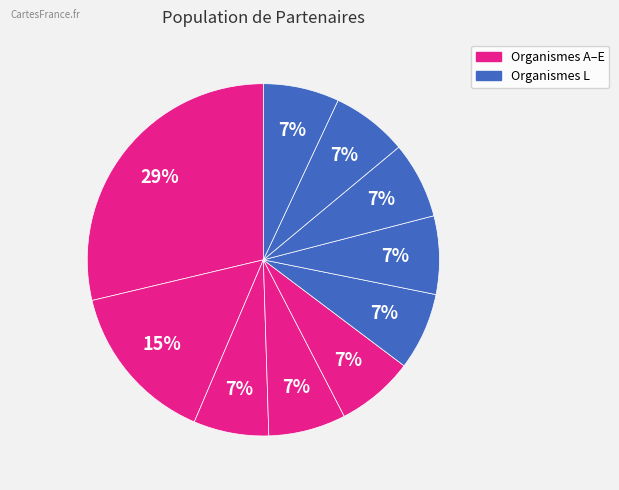

Is there any slice that represents more than half of the pie?

No